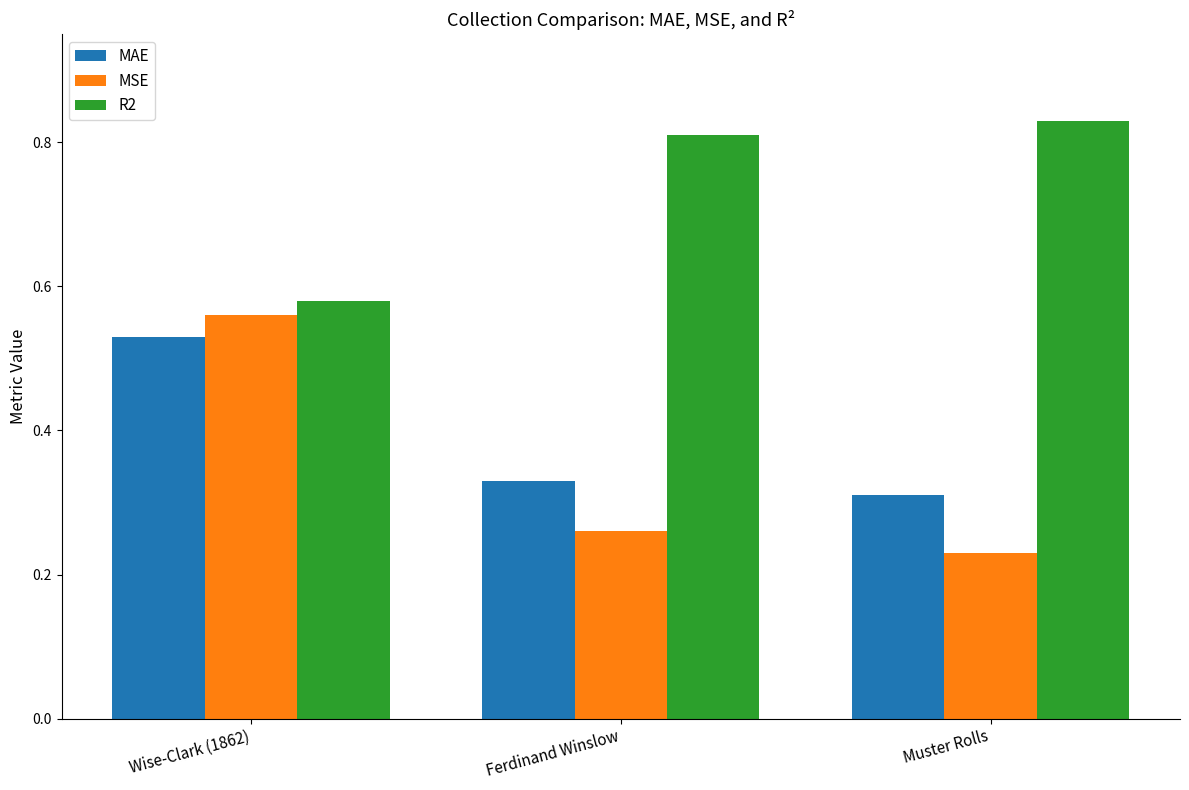

Which category has the highest value across all series?

Muster Rolls